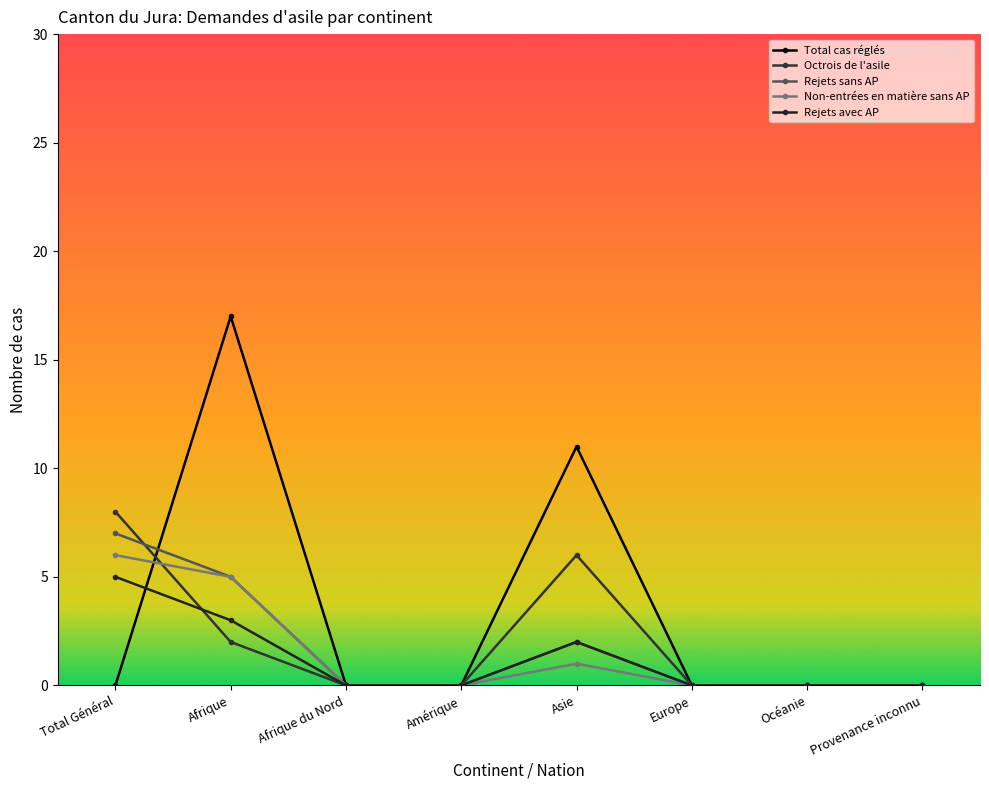

How many times do Rejets sans AP and Octrois de l'asile cross each other?

1